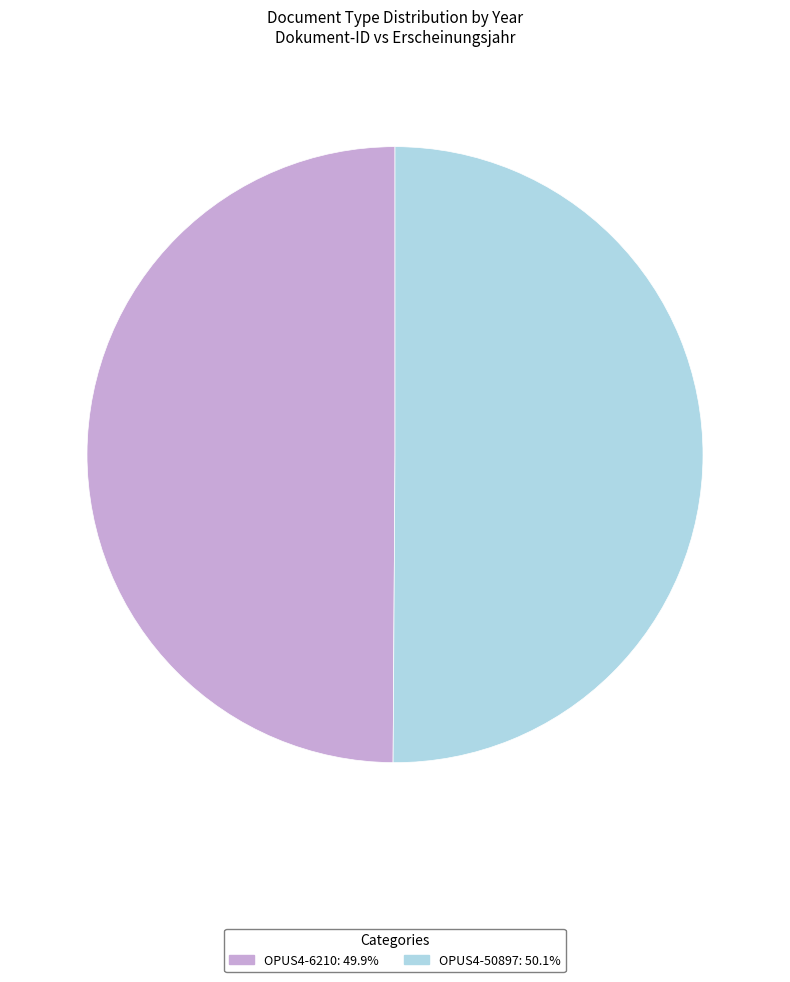

Approximately how many times larger is the value at OPUS4-6210 compared to OPUS4-50897?

1.0